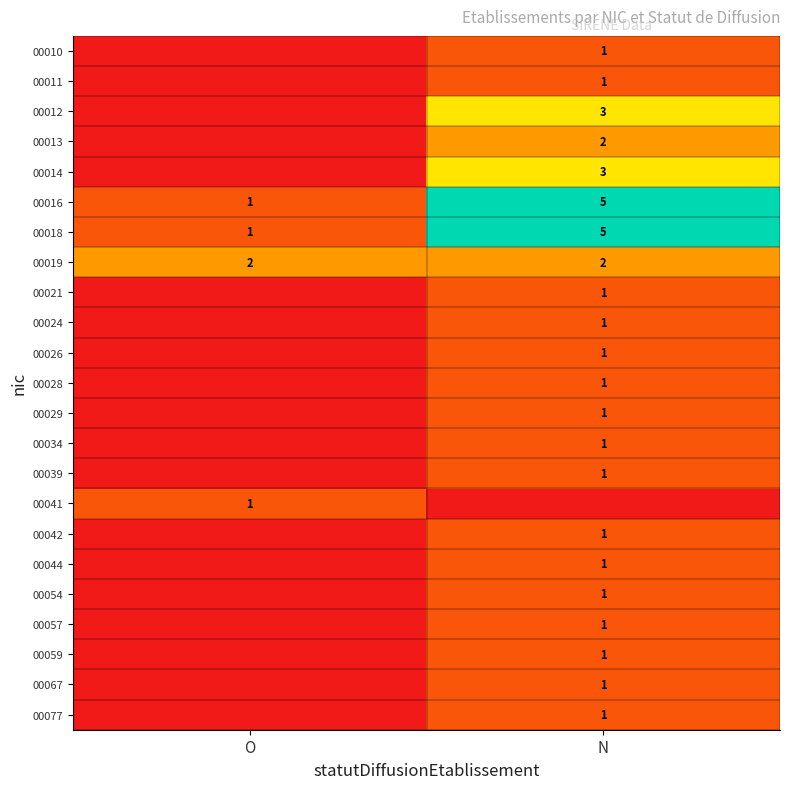

What is the spread (max minus min) of values at O?

2